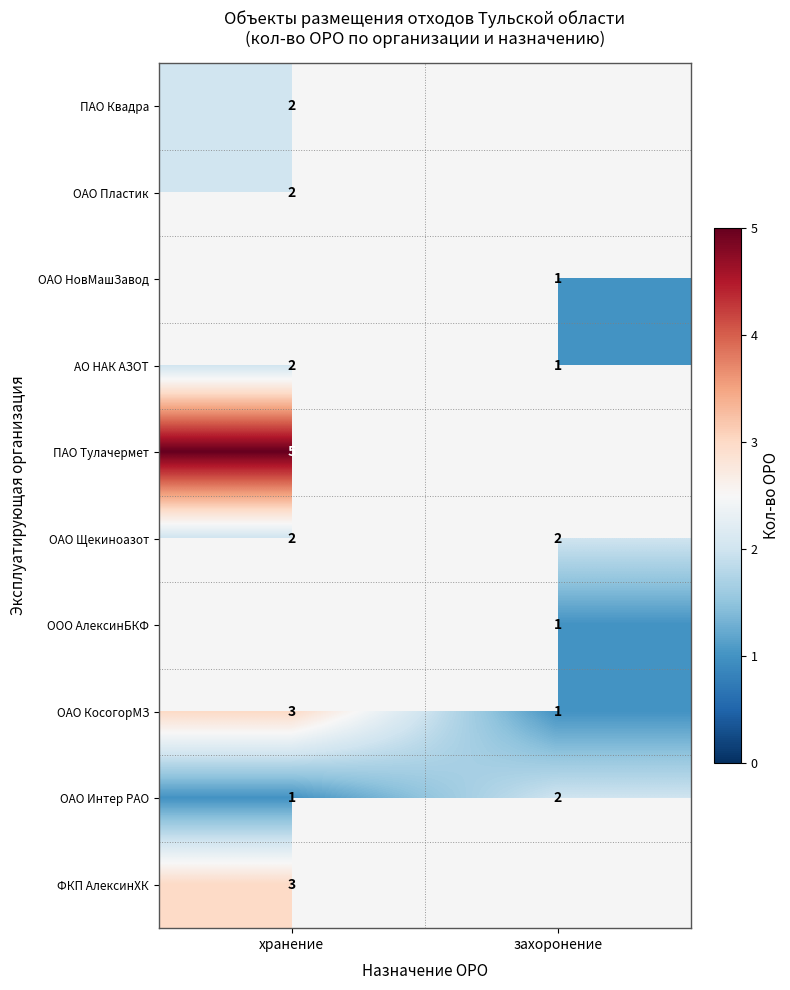

Is it true that АО НАК АЗОТ equals 2 at хранение?

True